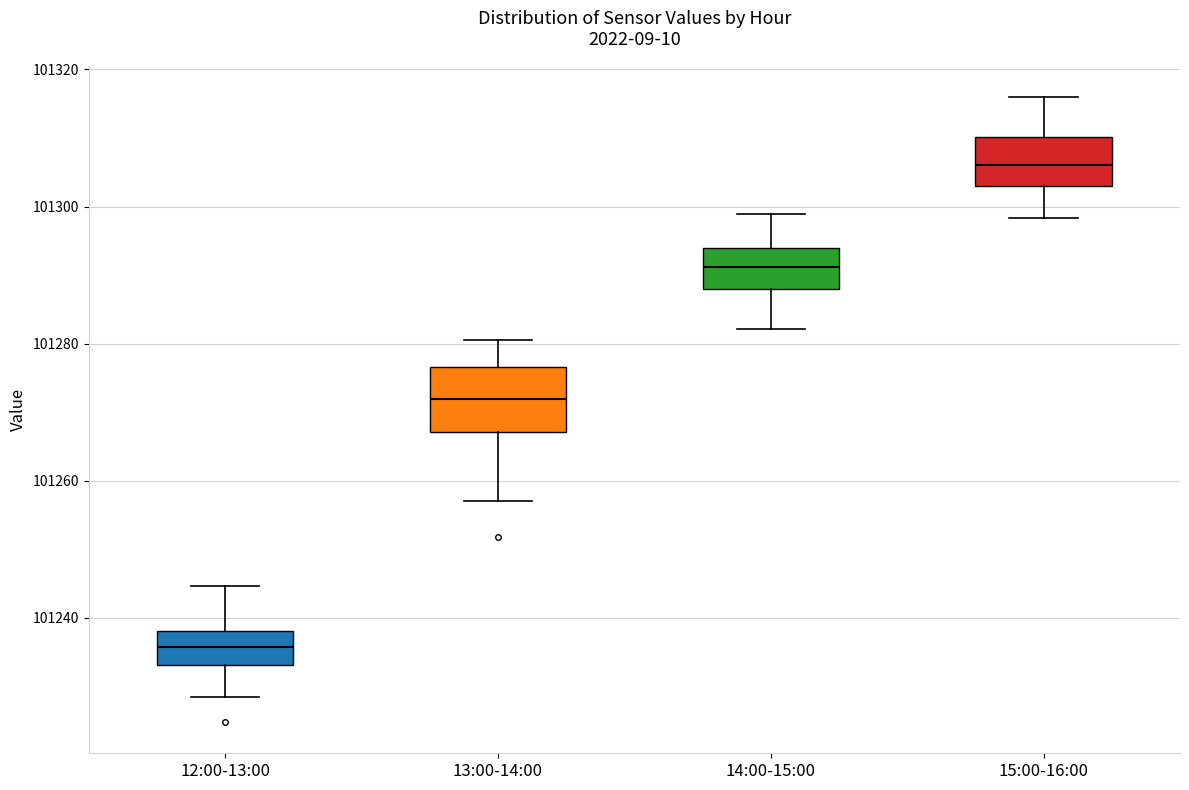

Reading left to right, transcribe this box plot: for each box, give where its median line is, the range the box spans, and where its two whiskers end, as read against the y-axis. The values are not printed on the chart, so give them approximately, as read against the axis.

12:00-13:00: median 101236, box 101234 to 101238, whiskers 101228 to 101244
13:00-14:00: median 101272, box 101268 to 101276, whiskers 101256 to 101280
14:00-15:00: median 101292, box 101288 to 101294, whiskers 101282 to 101298
15:00-16:00: median 101306, box 101302 to 101310, whiskers 101298 to 101316